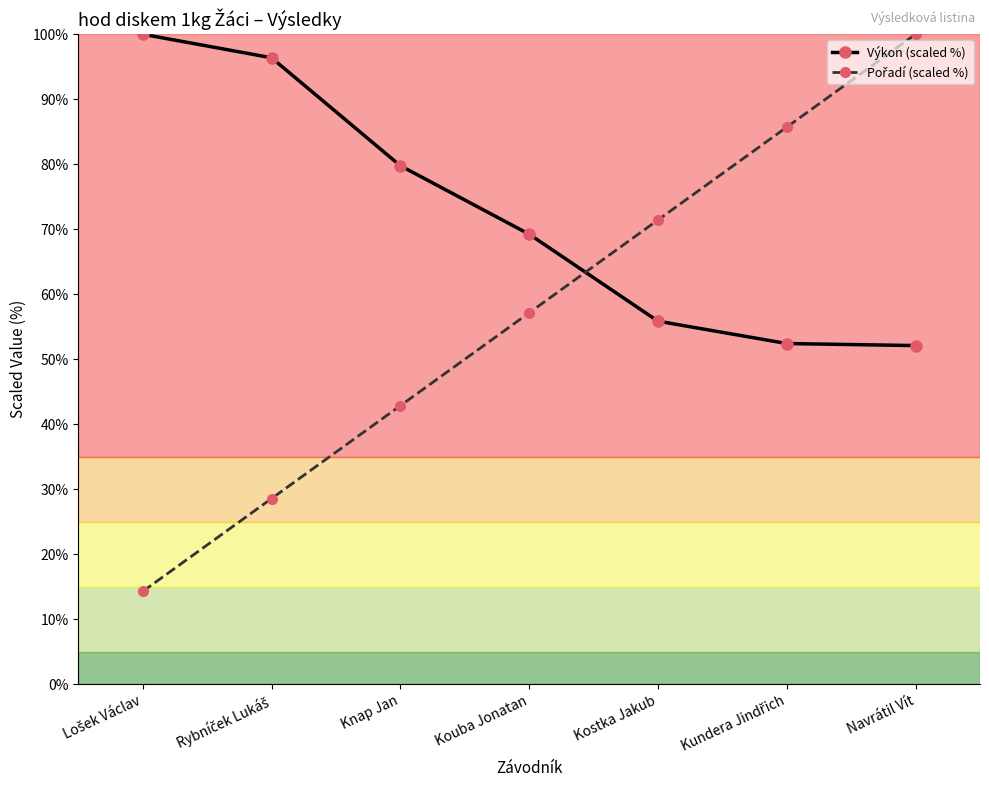

What is the lowest value of the Výkon (scaled %) series?

52.1